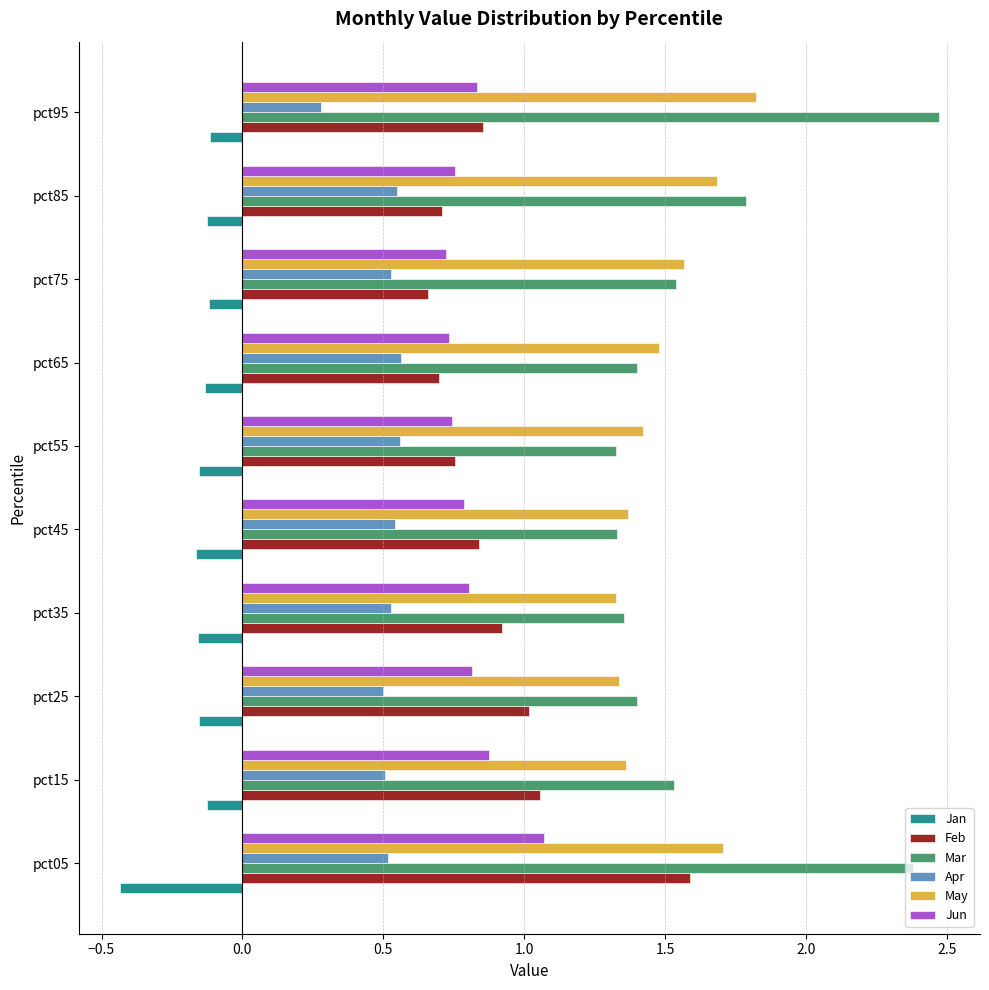

What are all the series names shown in the legend?

Jan, Feb, Mar, Apr, May, Jun